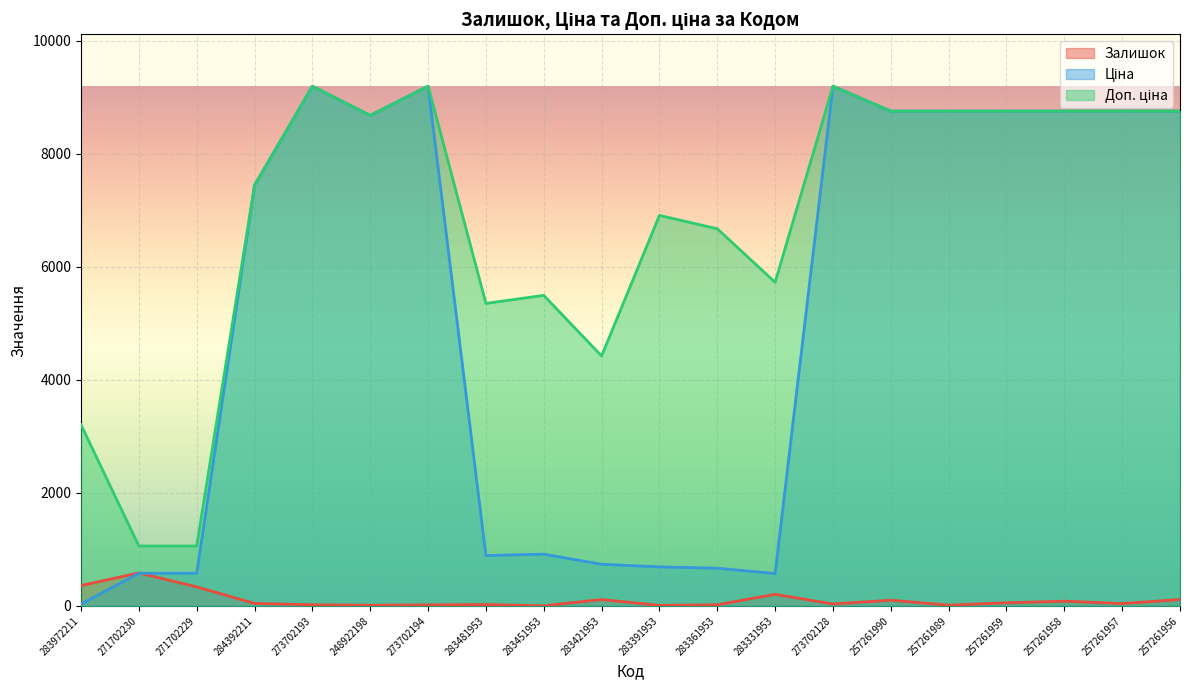

Read the Залишок value at 257261990.

101.0